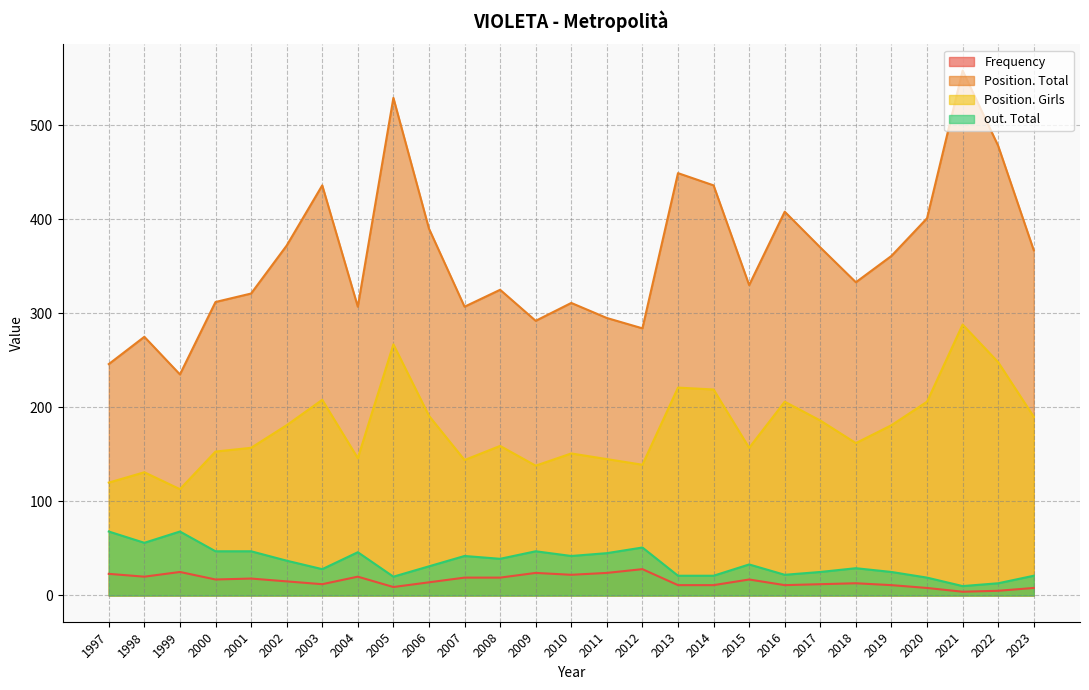

True or false: Position. Total and Position. Girls cross at least once.

False